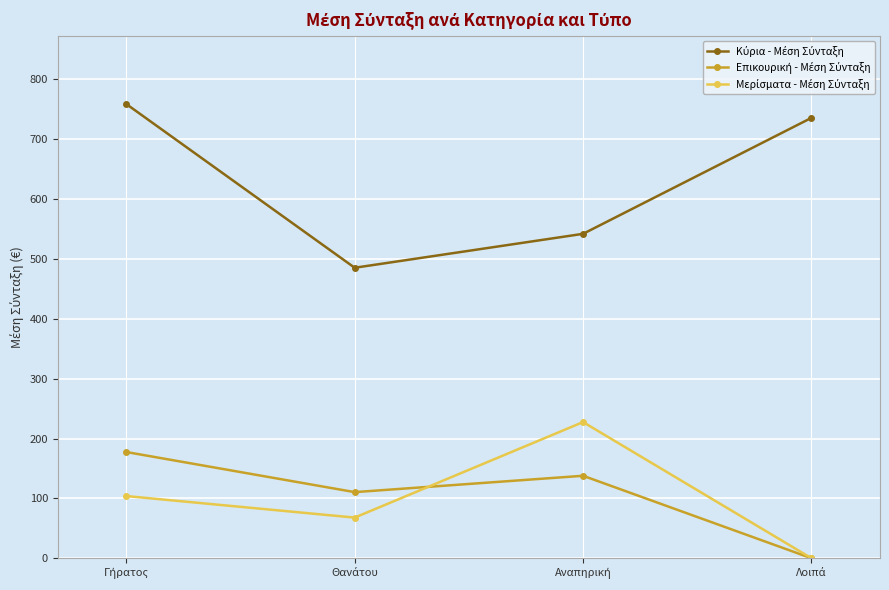

What is the greatest value displayed?

759.0